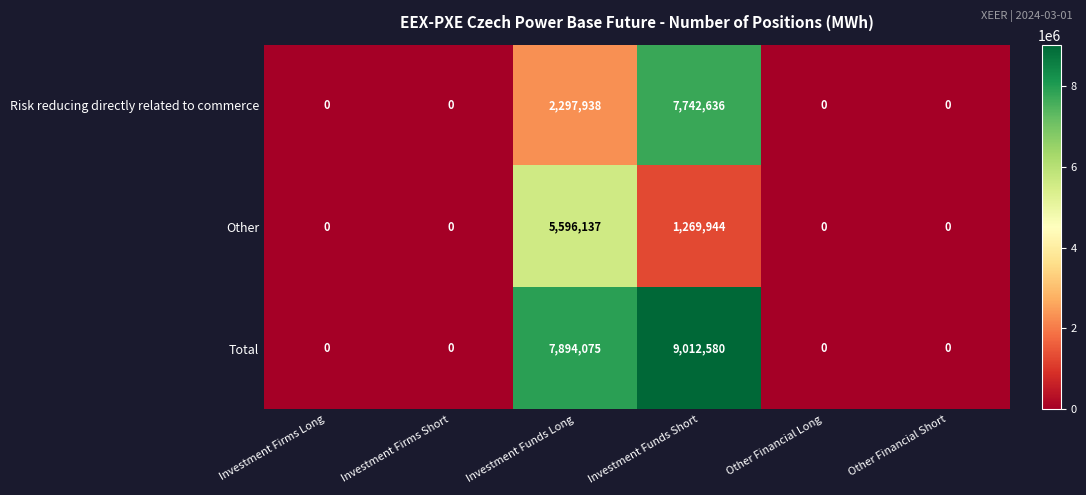

Rank the series by their average value, from highest to lowest.

Total, Risk reducing directly related to commerce, Other